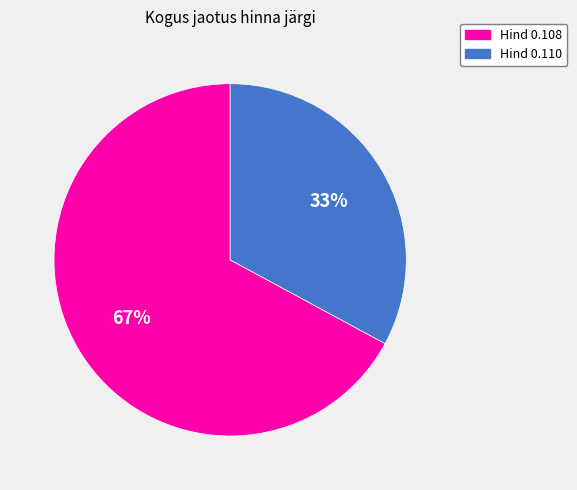

Which has a higher value, Hind 0.110 or Hind 0.108?

Hind 0.108